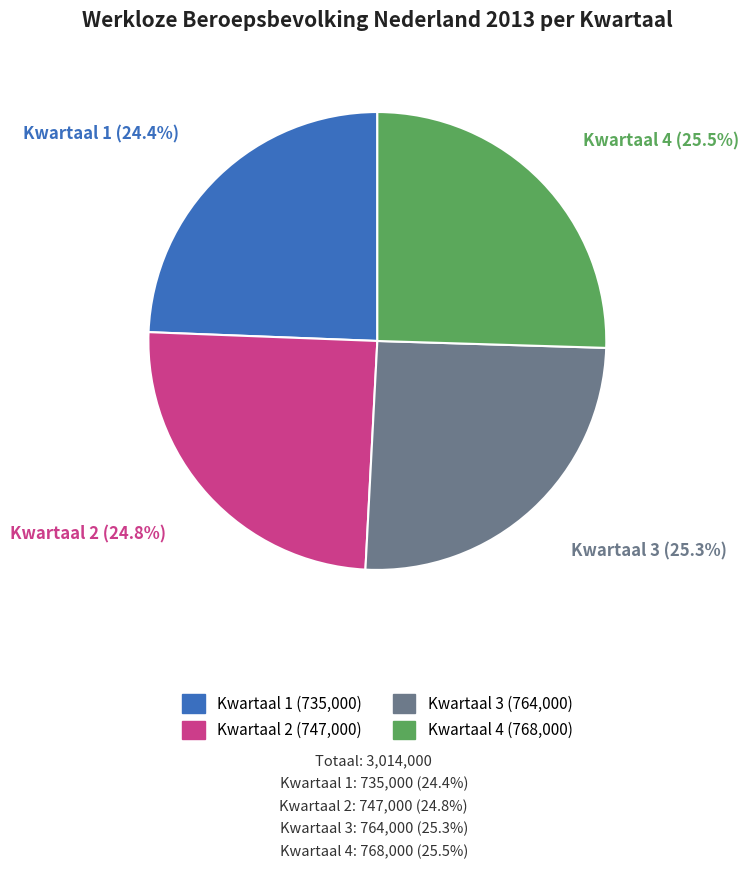

What is the ratio of the value at Kwartaal 2 to the value at Kwartaal 3?

1.0